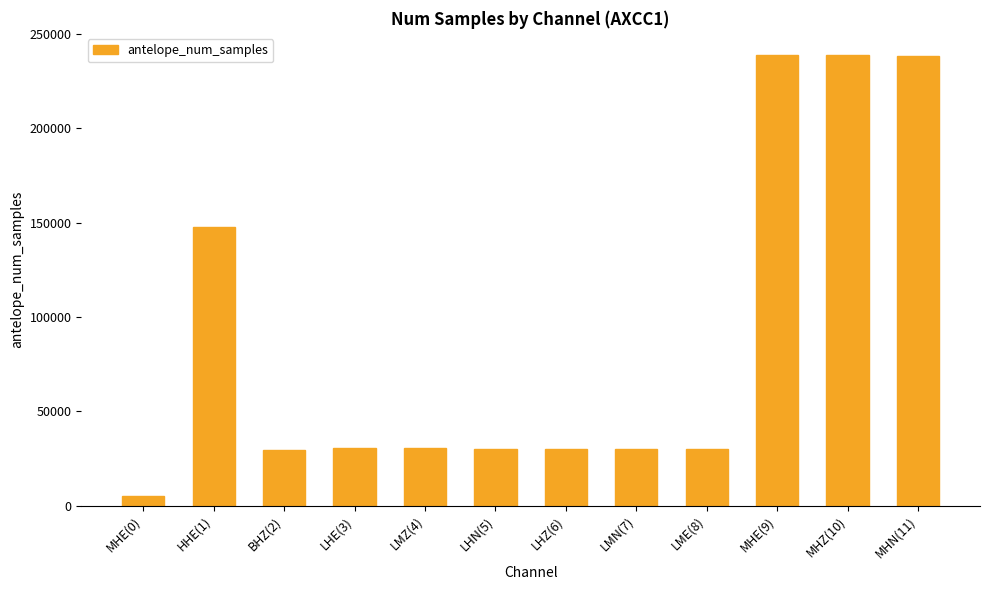

Is it true that the value at MHZ(10) is 238602?

True